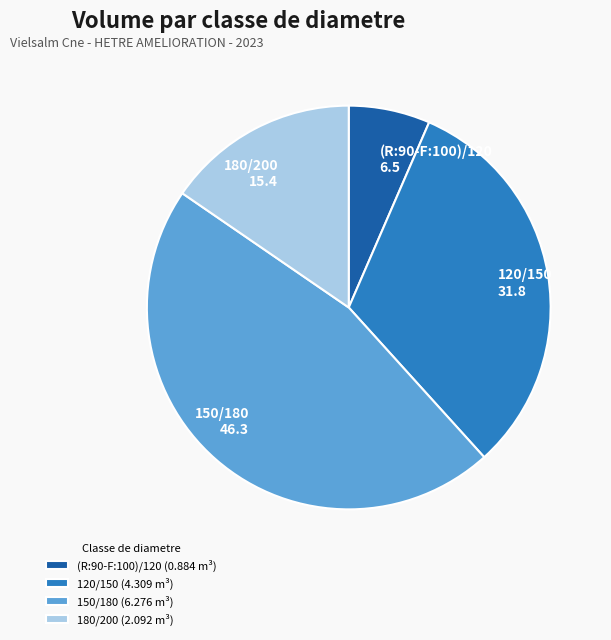

Which slice is the smallest?

(R:90-F:100)/120